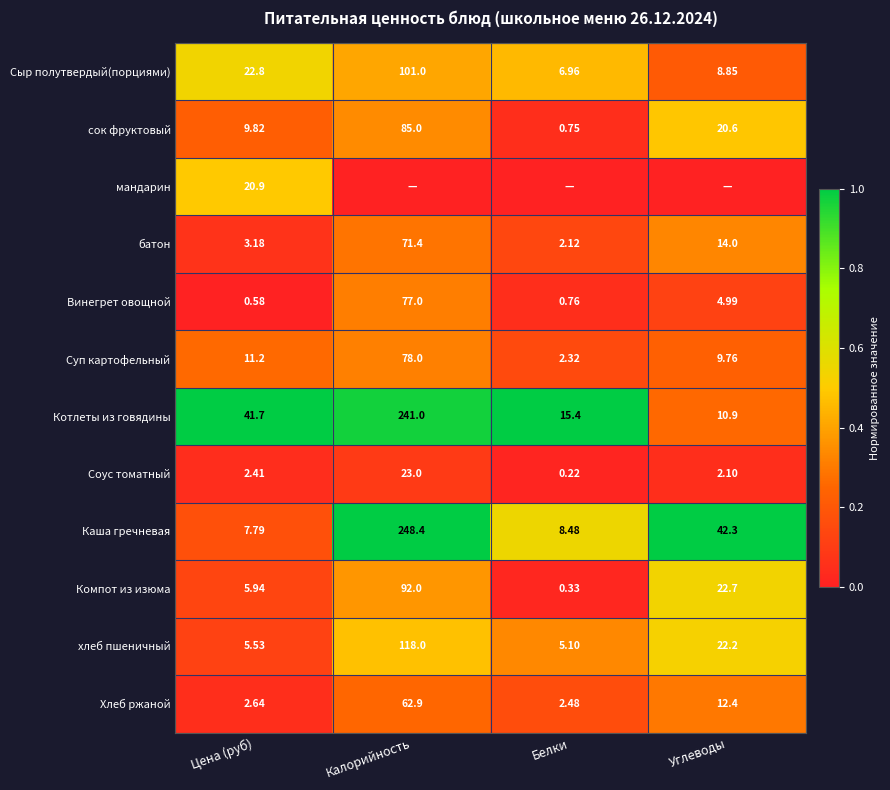

Count the number of categories in the chart.

4